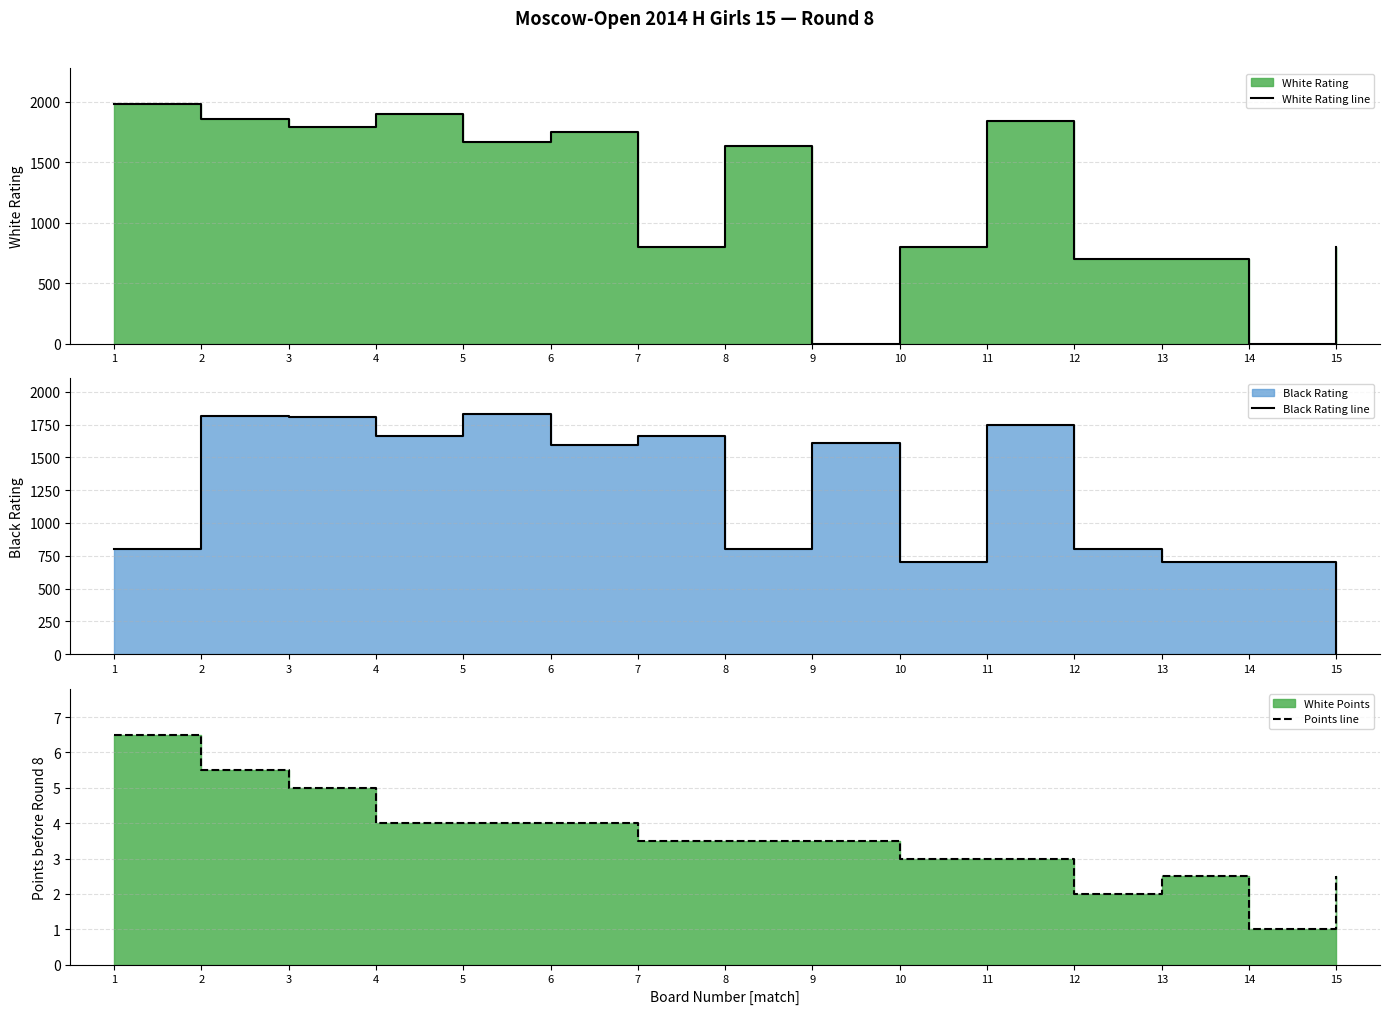

How many lines are shown in the chart?

3